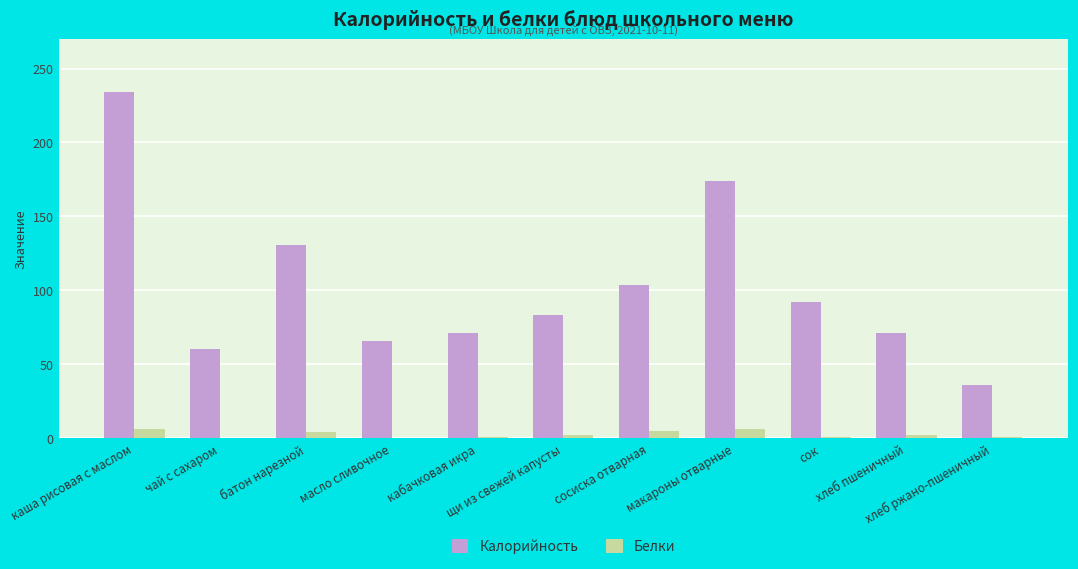

The value of Калорийность at кабачковая икра is 71.0. True or false?

True